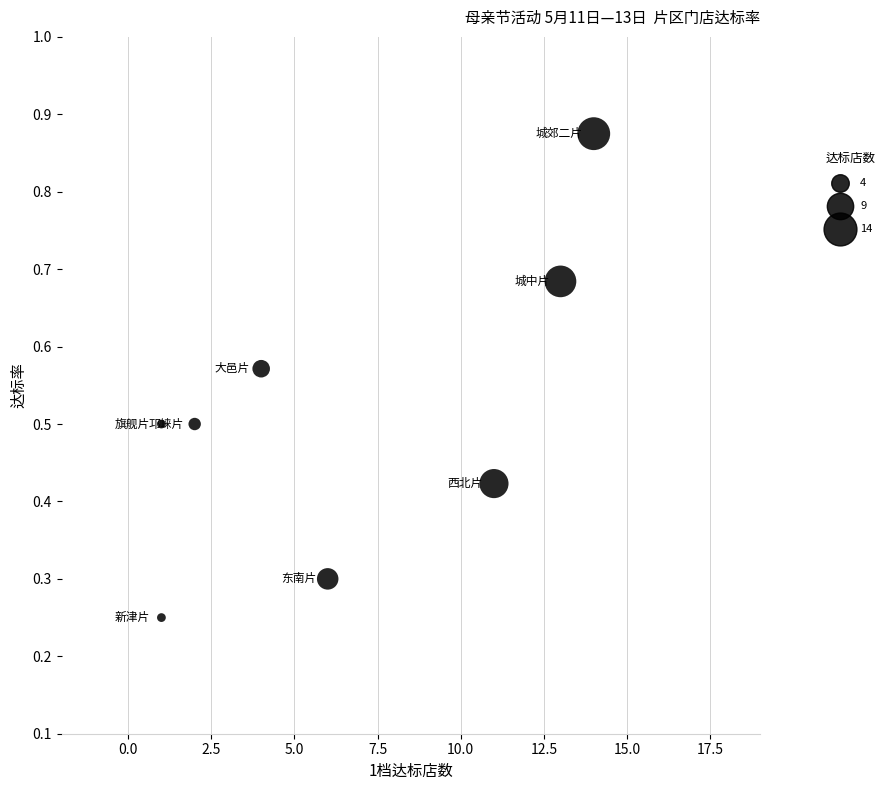

What is the average Y value?

0.5